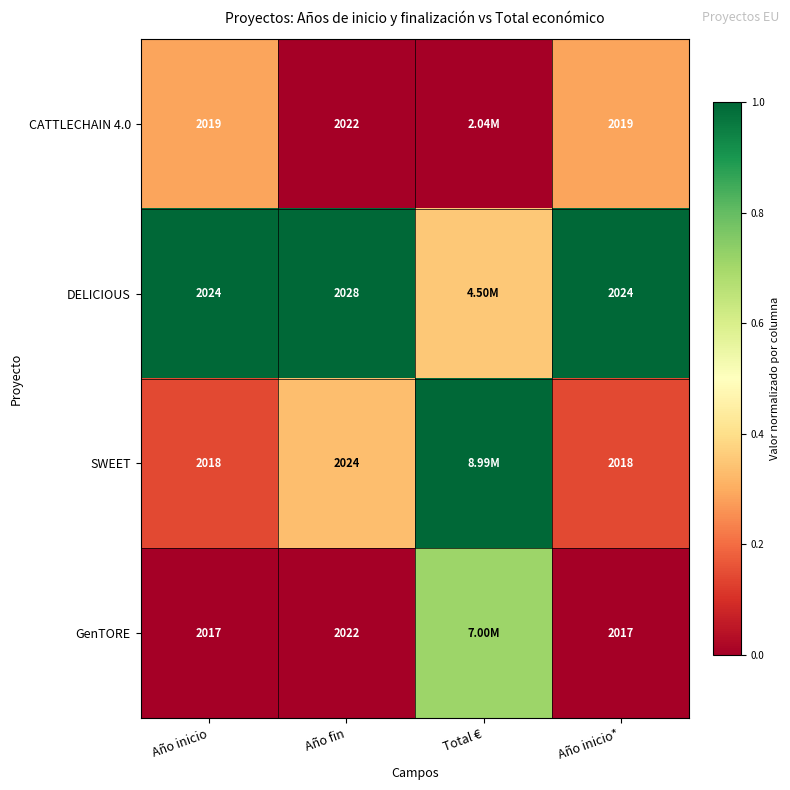

How many distinct data groups are displayed?

4